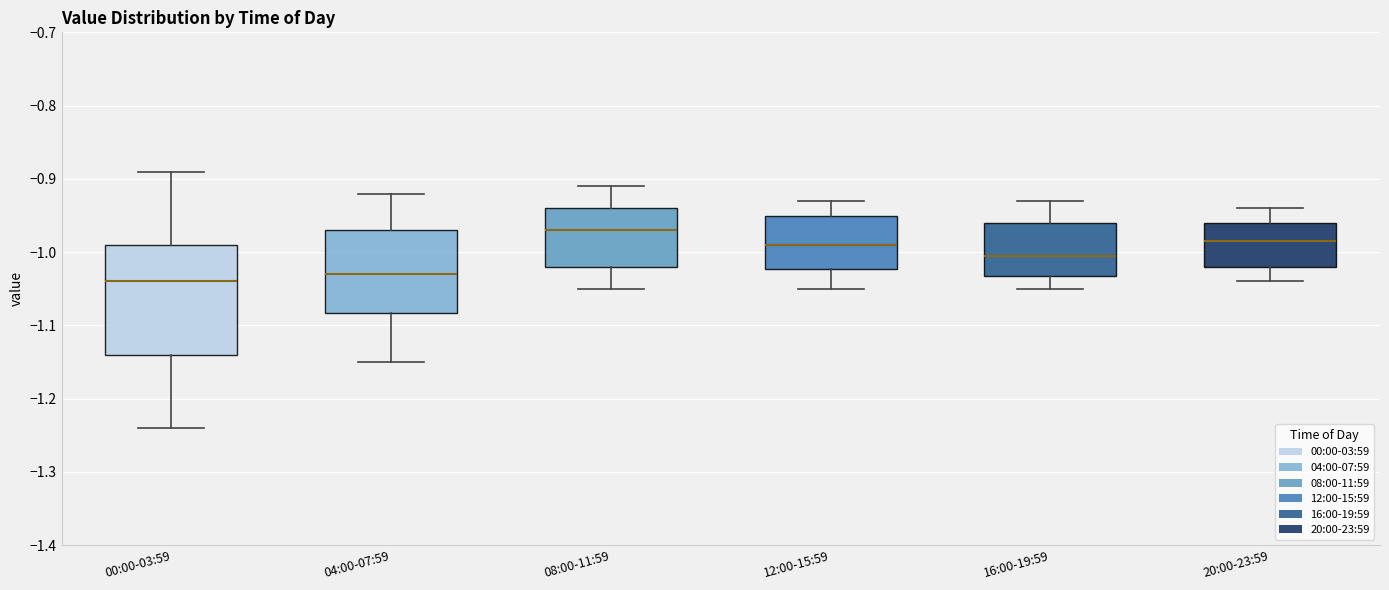

Comparing the boxes themselves (not the whiskers), which one is the tallest?

00:00-03:59